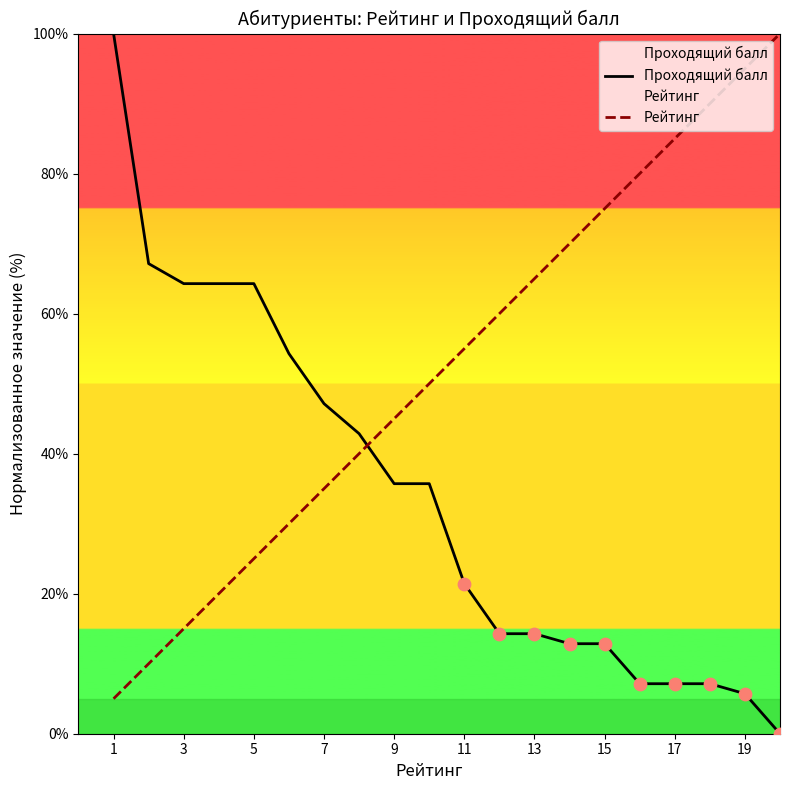

Which series contains the lowest Y value?

Проходящий балл